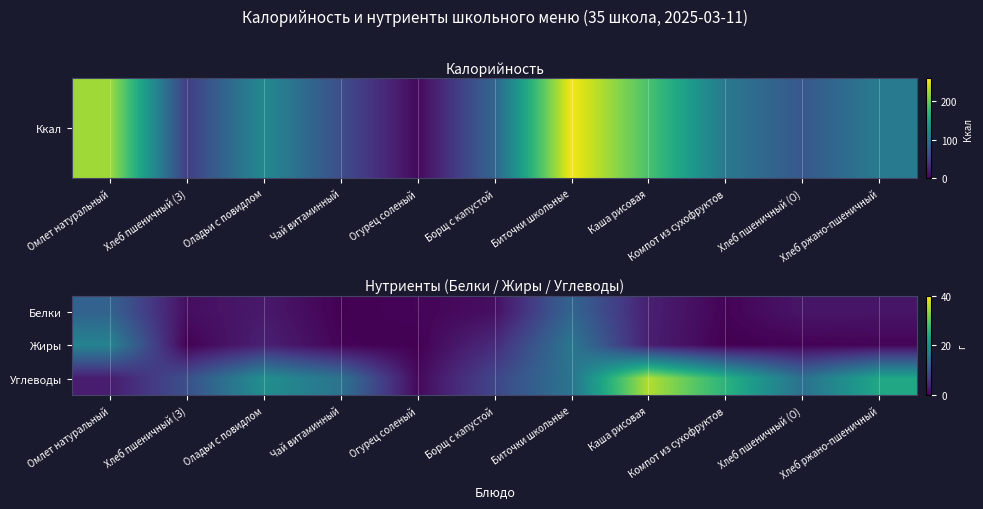

What is the difference between the highest and lowest values at Омлет натуральный?

14.7